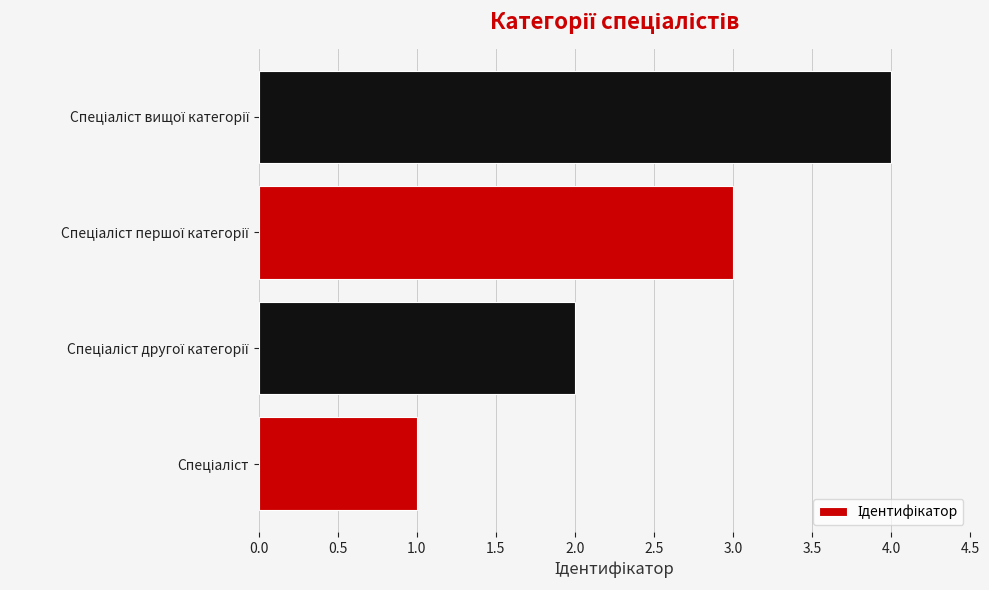

What is the maximum value shown in the chart?

4